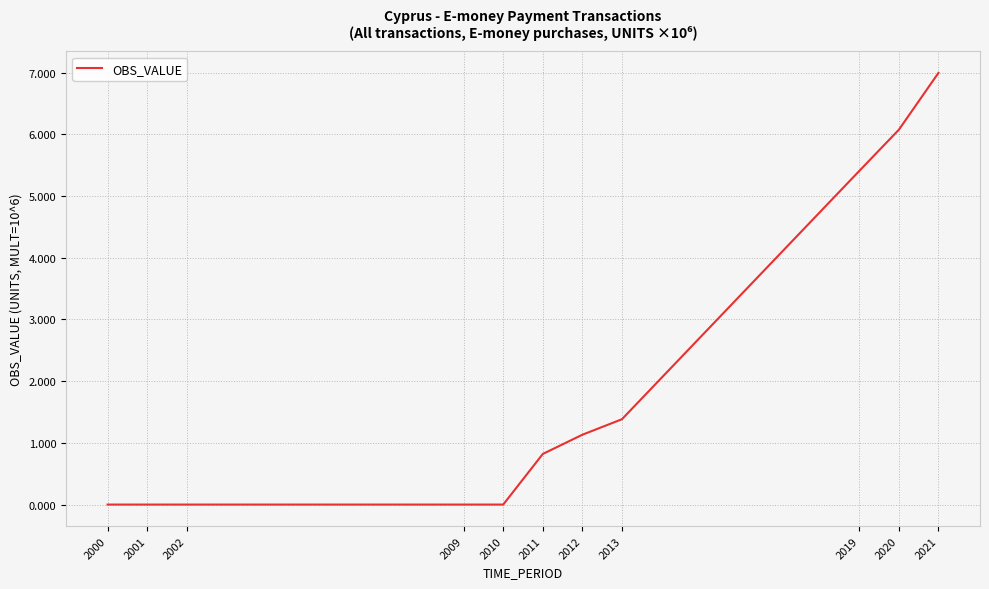

Does the chart display data point markers on the line(s)?

No